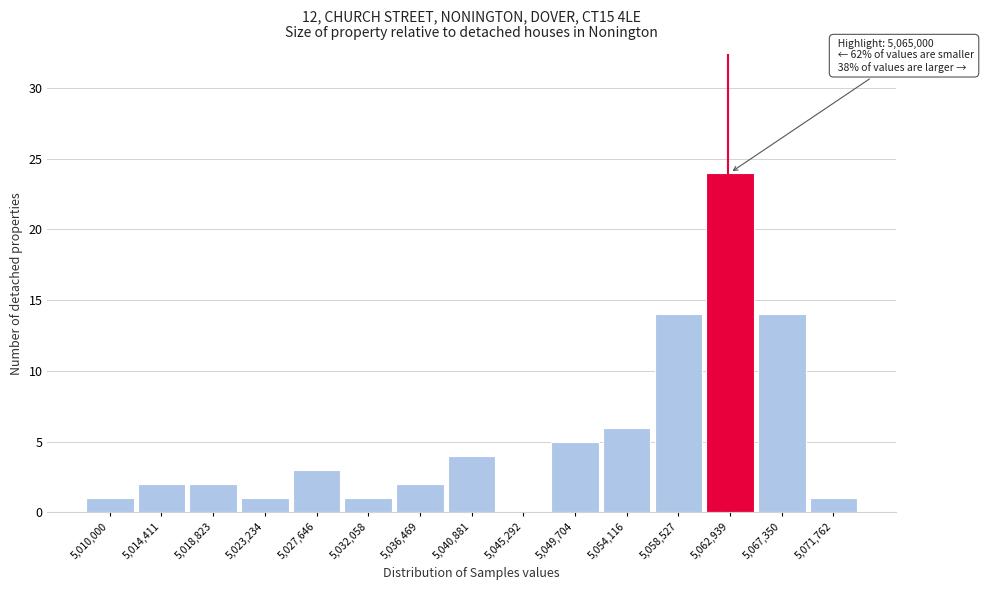

What is the change in value from 5,023,234 to 5,036,469?

+1